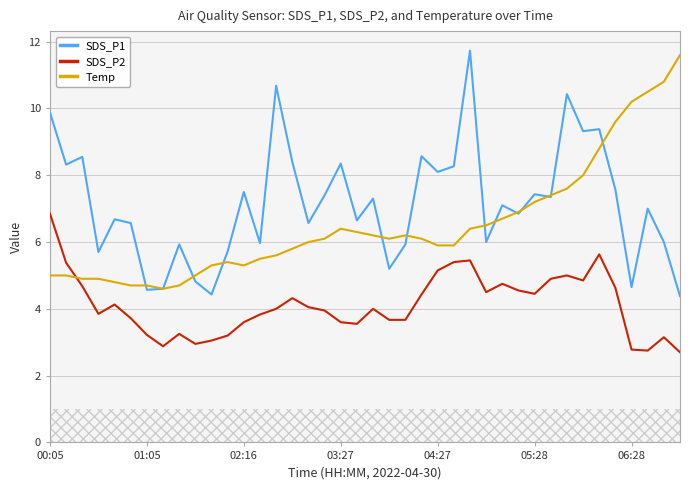

List the series in order of their overall mean, lowest first.

SDS_P2, Temp, SDS_P1